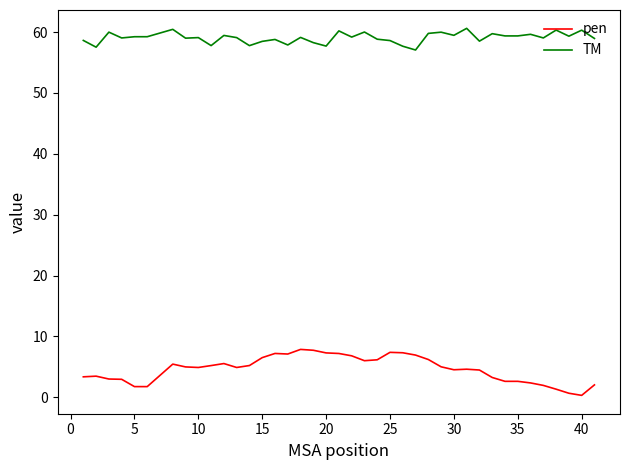

Which series has the largest range (max minus min)?

pen